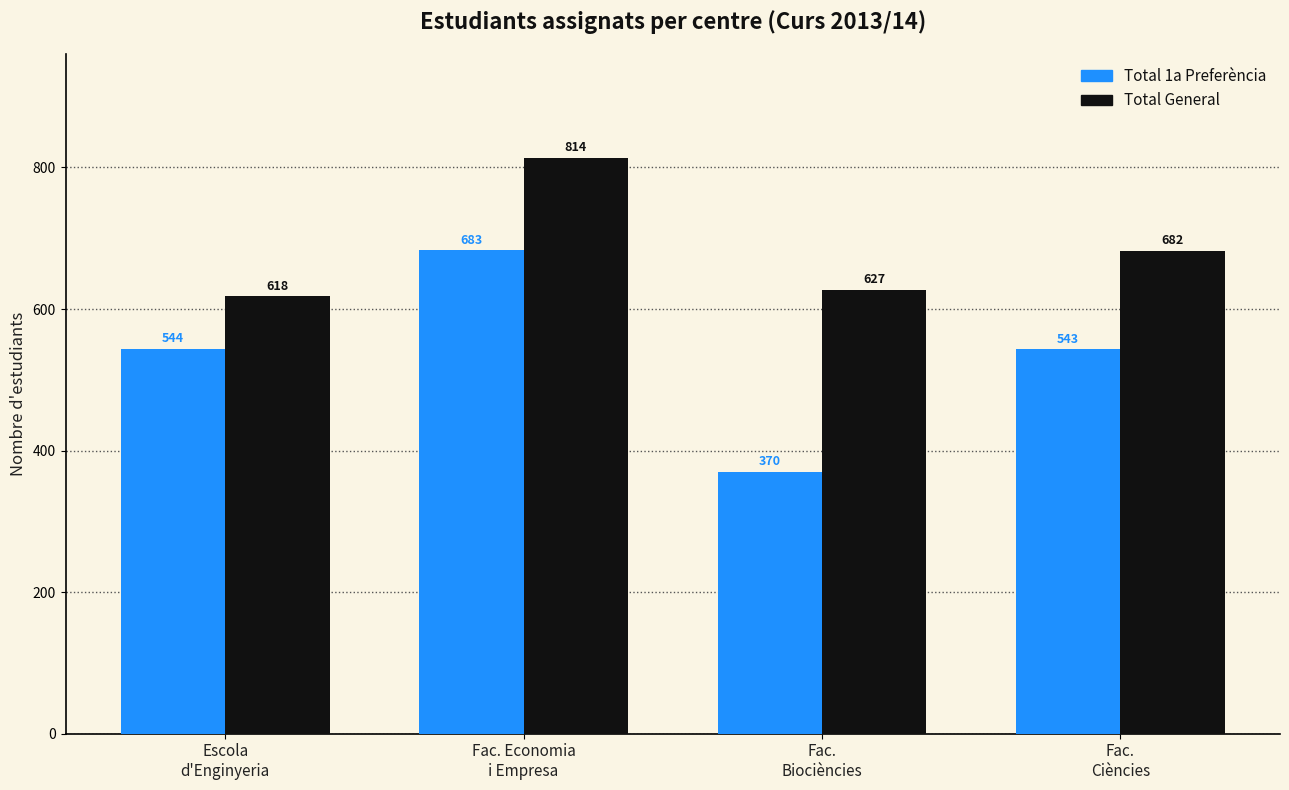

What is the maximum value for Total General?

814